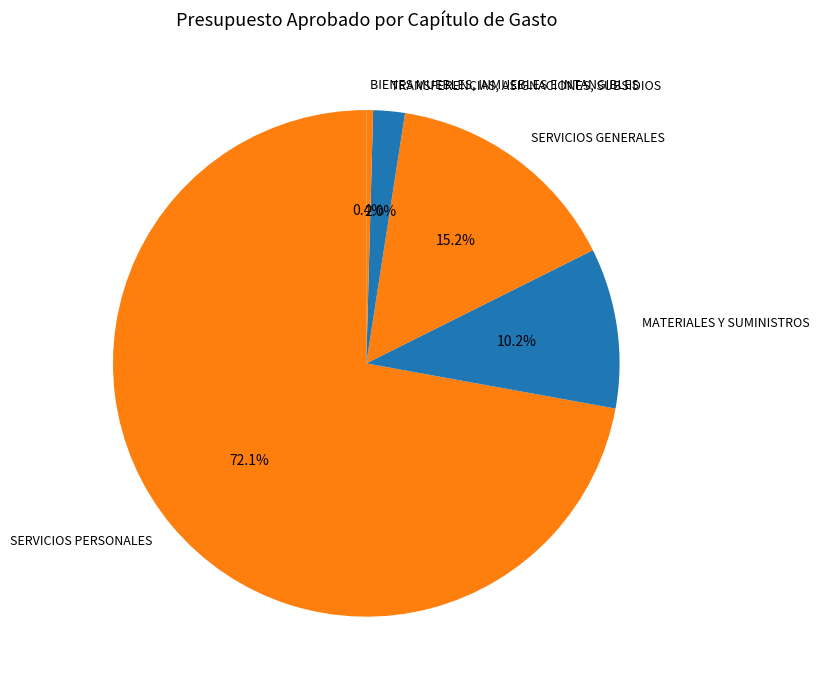

To the nearest percent, what is the combined percentage of BIENES MUEBLES, INMUEBLES E INTANGIBLES and SERVICIOS GENERALES?

16%